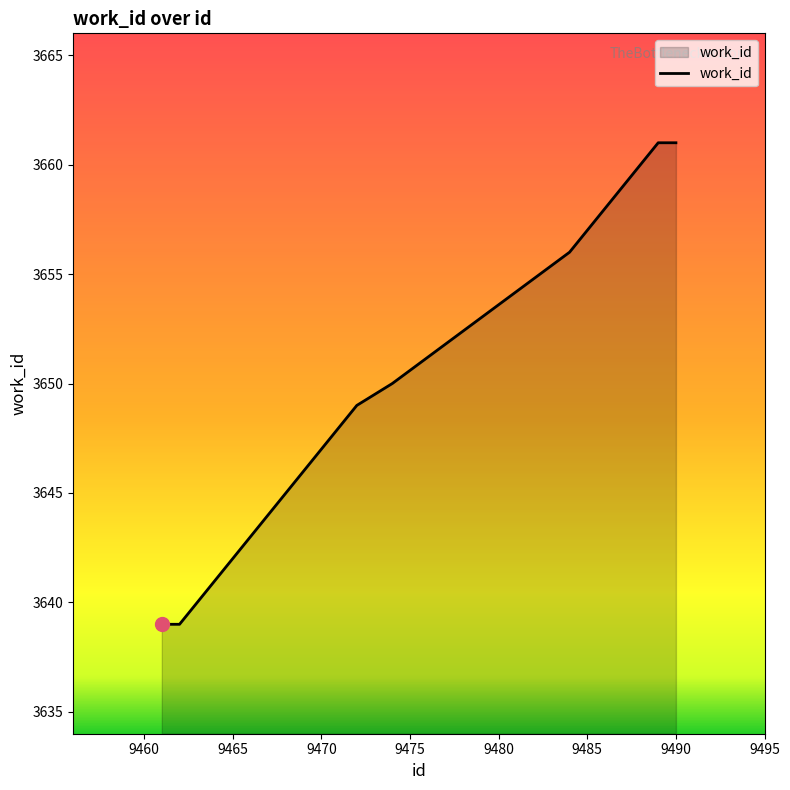

Does the chart have visible grid lines?

No